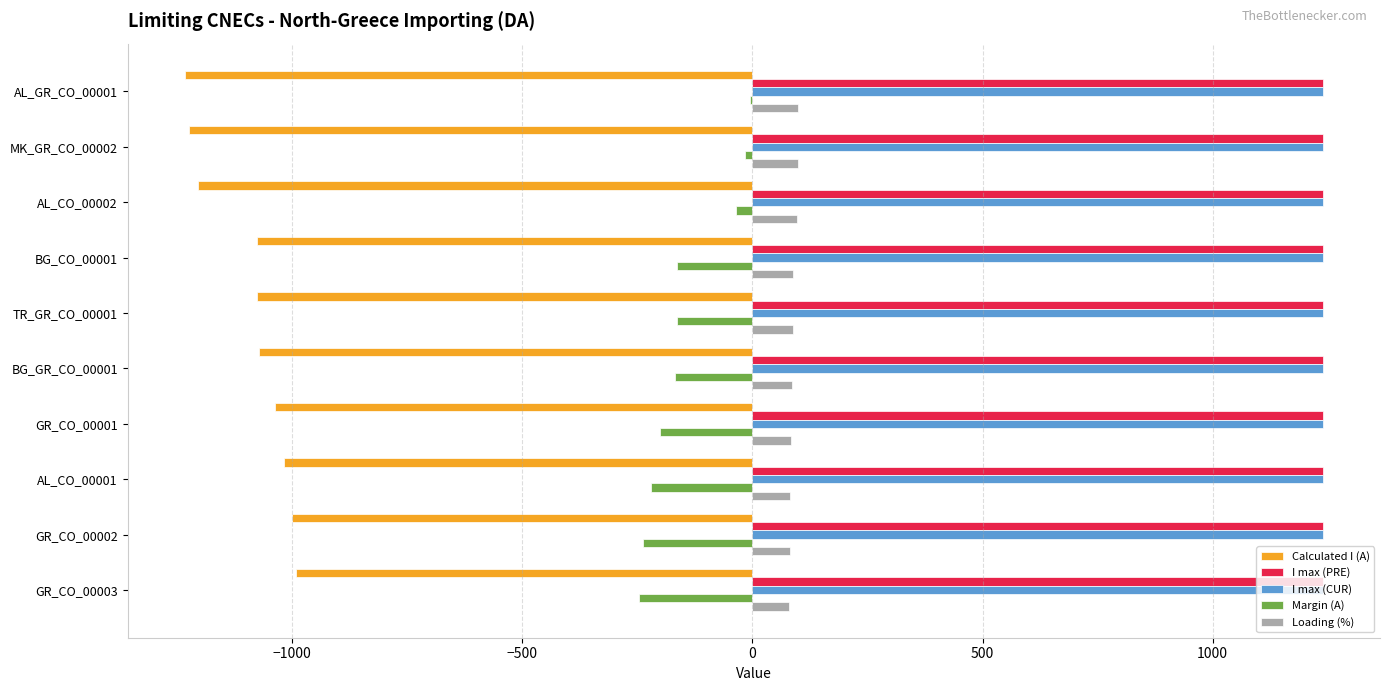

The value of Calculated I (A) at GR_CO_00001 is -1038. True or false?

True